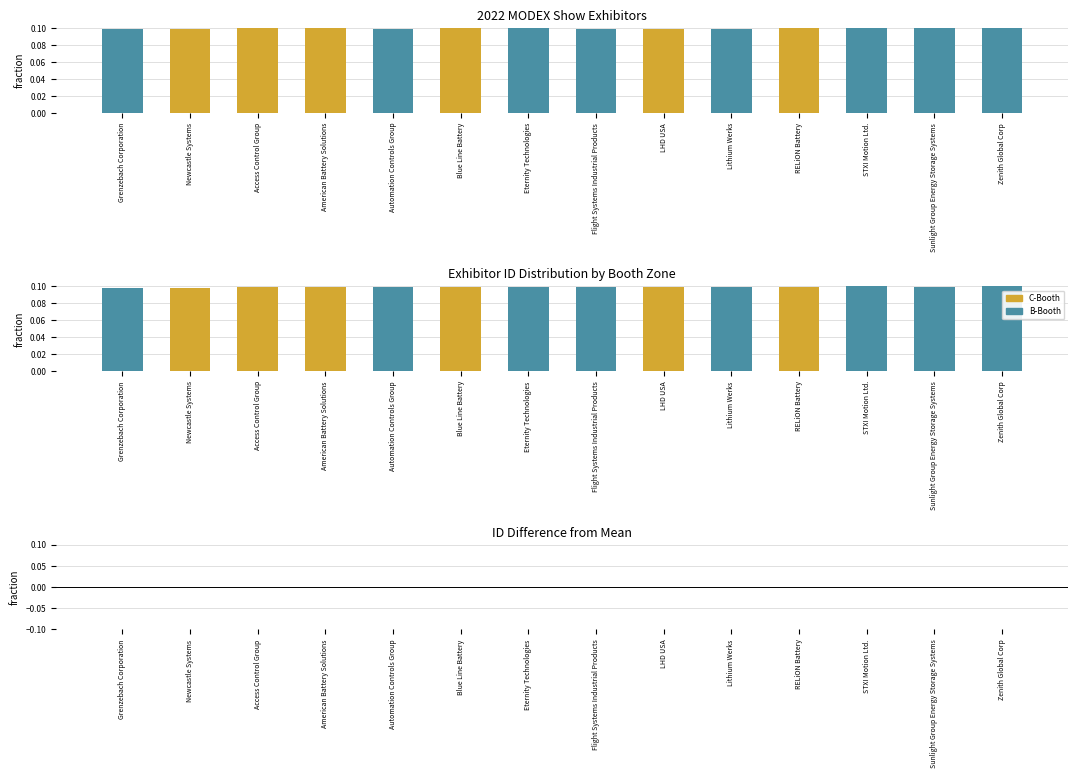

At how many categories does at least one series exceed 0?

14